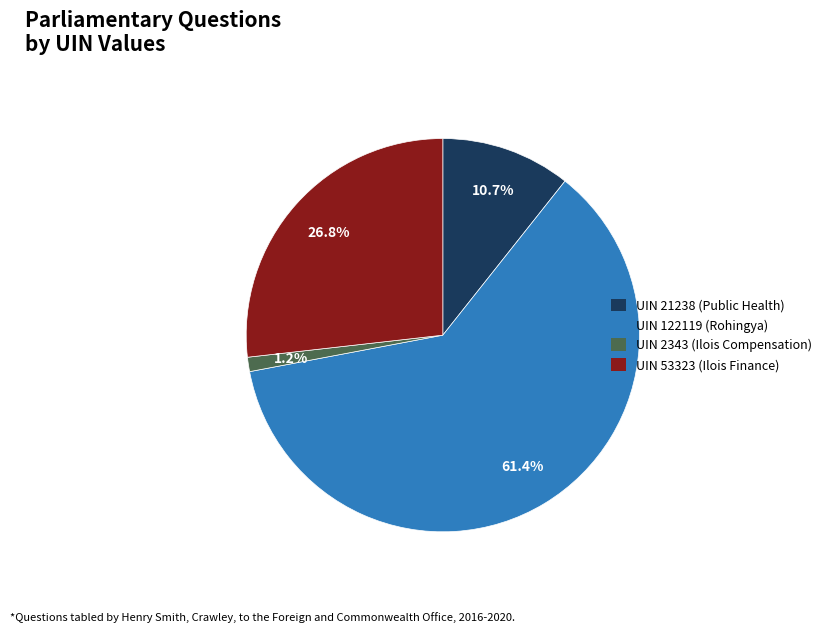

Which slice is the smallest?

UIN 2343 (Ilois Compensation)